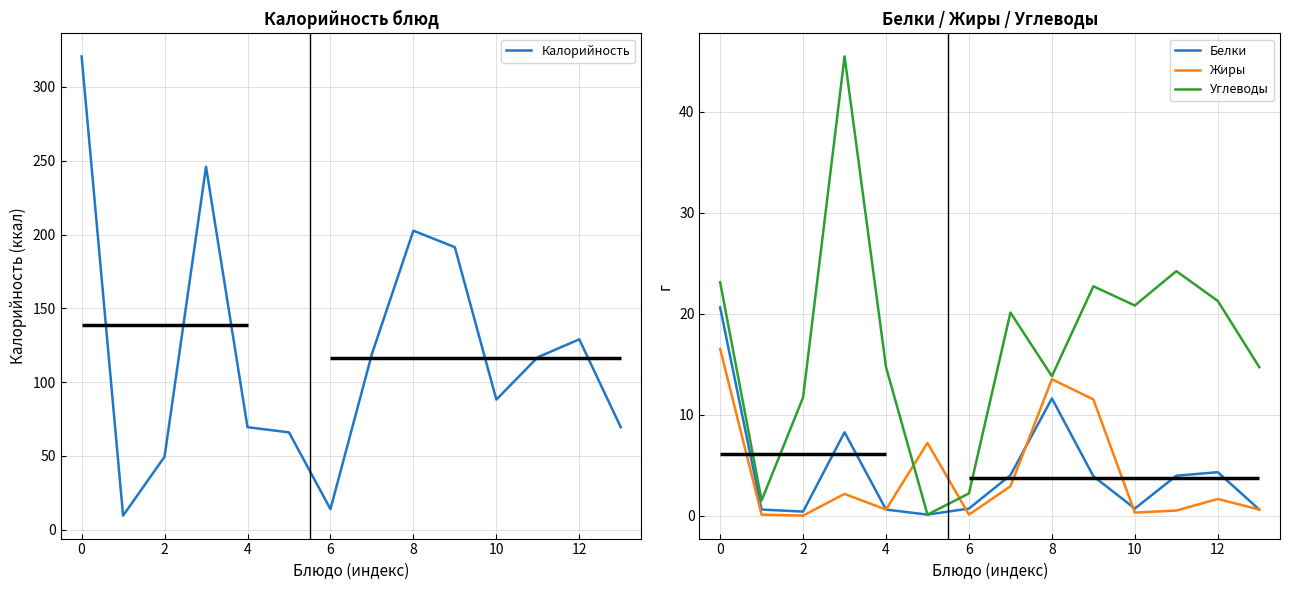

What is the maximum value shown in the chart?

320.6